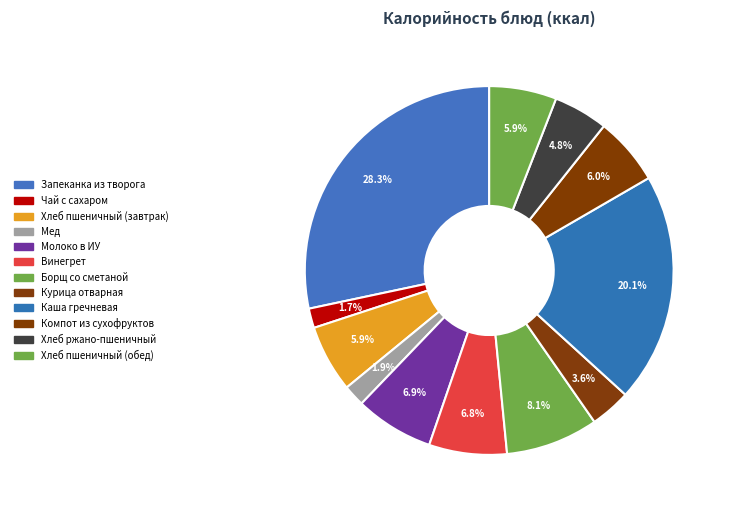

Which category has the biggest portion of the pie?

Запеканка из творога